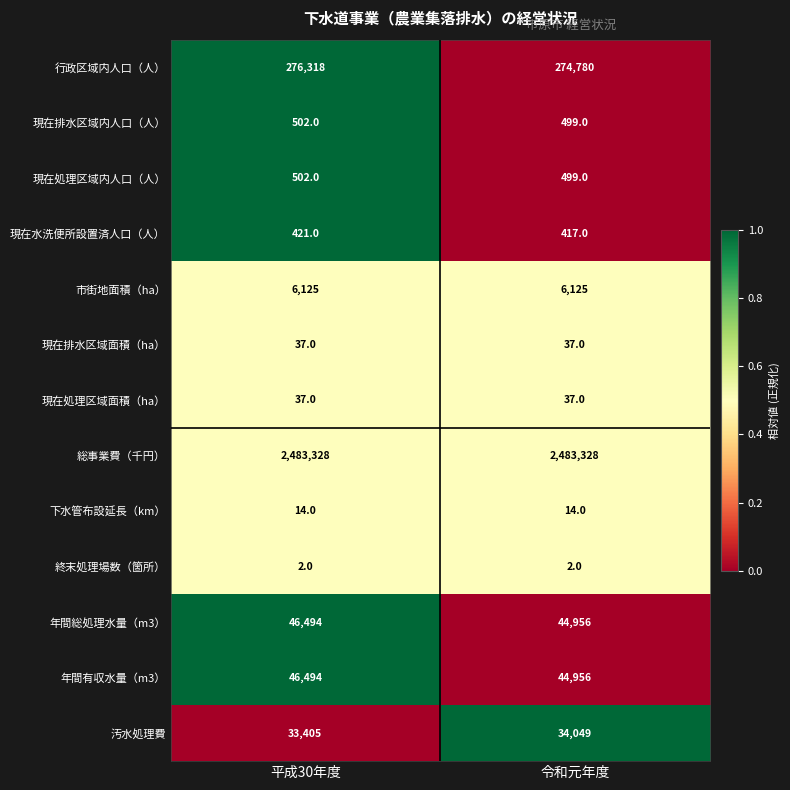

What is the difference between the highest and lowest values at 令和元年度?

2483326